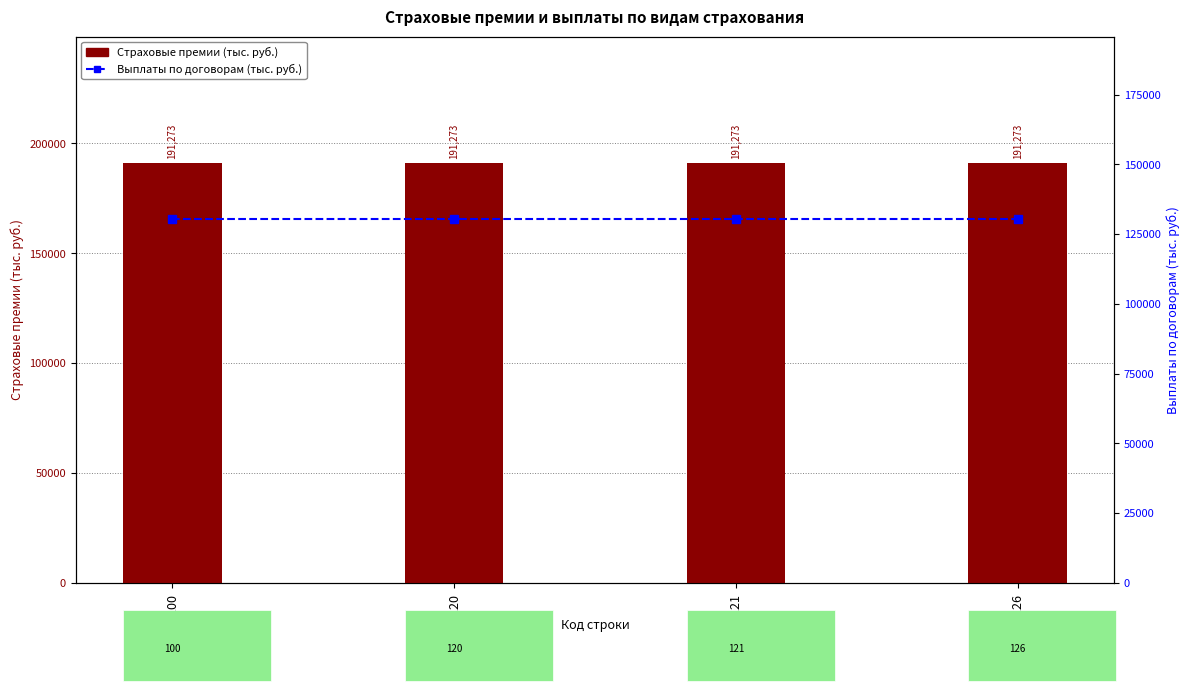

Reading left to right, what are all the values shown in this chart?

Страховые премии (тыс. руб.): 100=191273.0	120=191273.0	121=191273.0	126=191273.0
Выплаты по договорам (тыс. руб.): 100=130521.2	120=130521.2	121=130521.2	126=130521.2